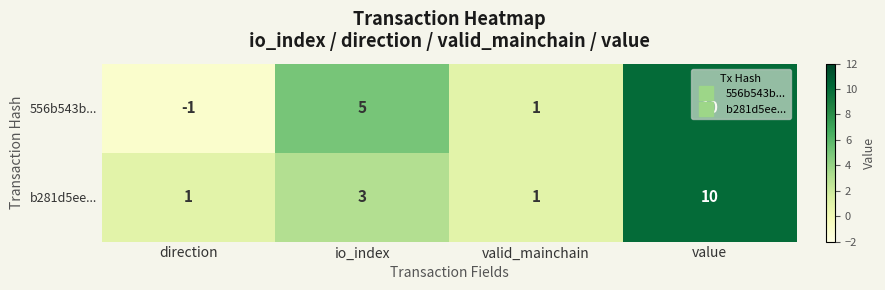

How many b281d5ee... values are between 1 and 10?

4